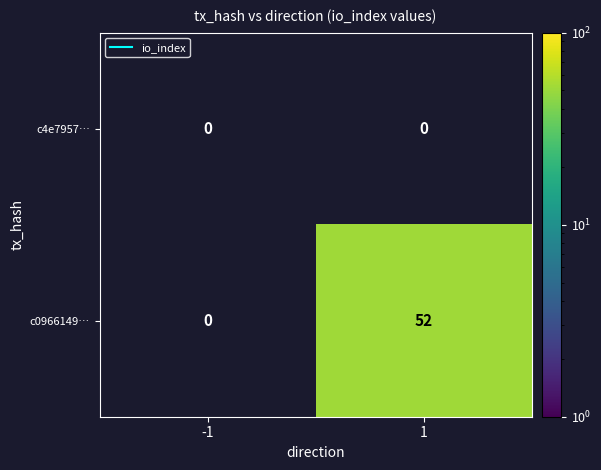

Which series has the widest spread of values?

c0966149…